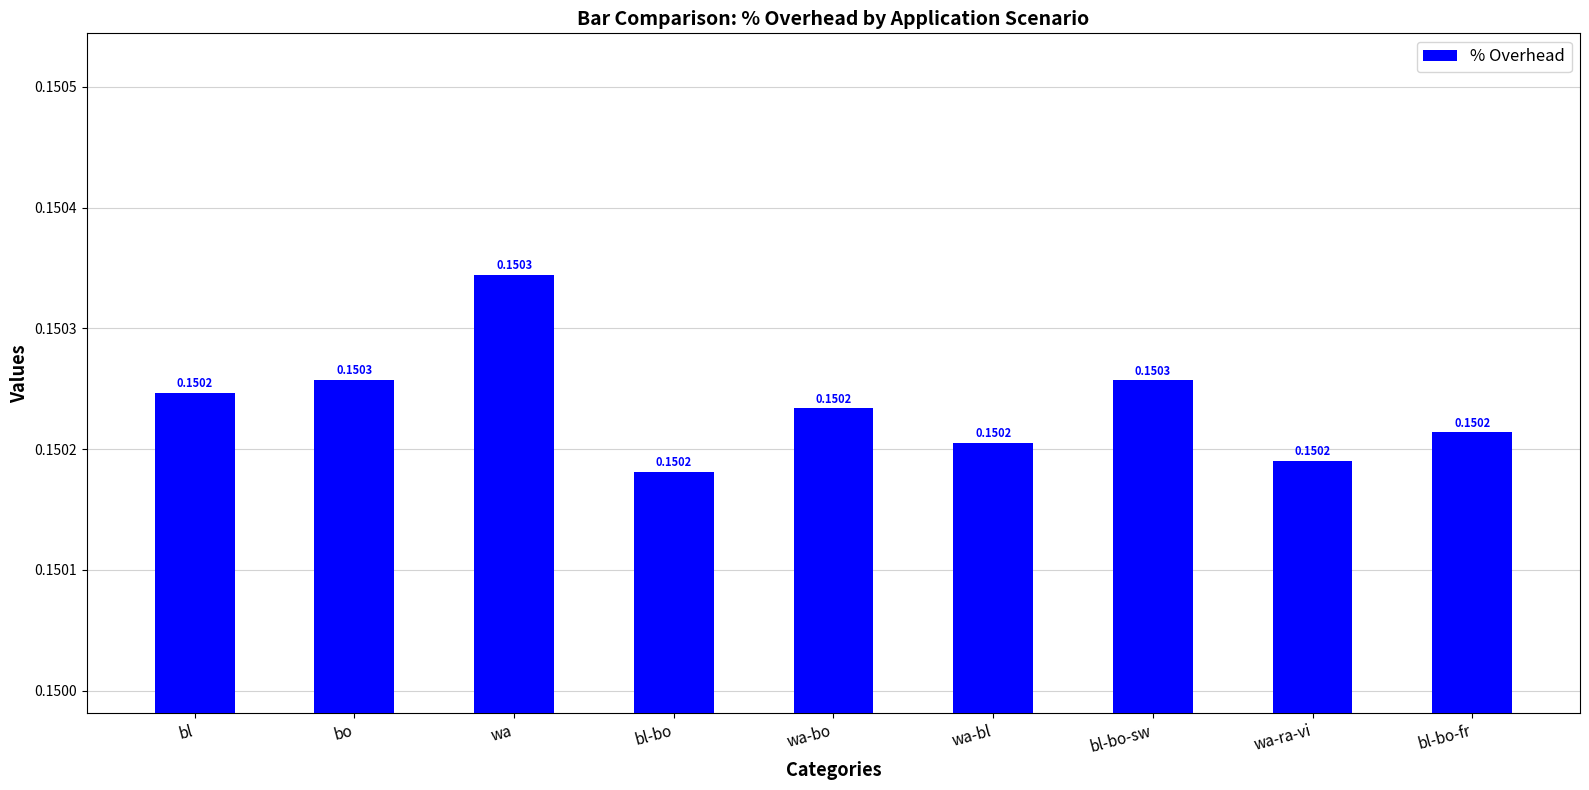

What is the label of the 2nd bar from the right?

wa-ra-vi